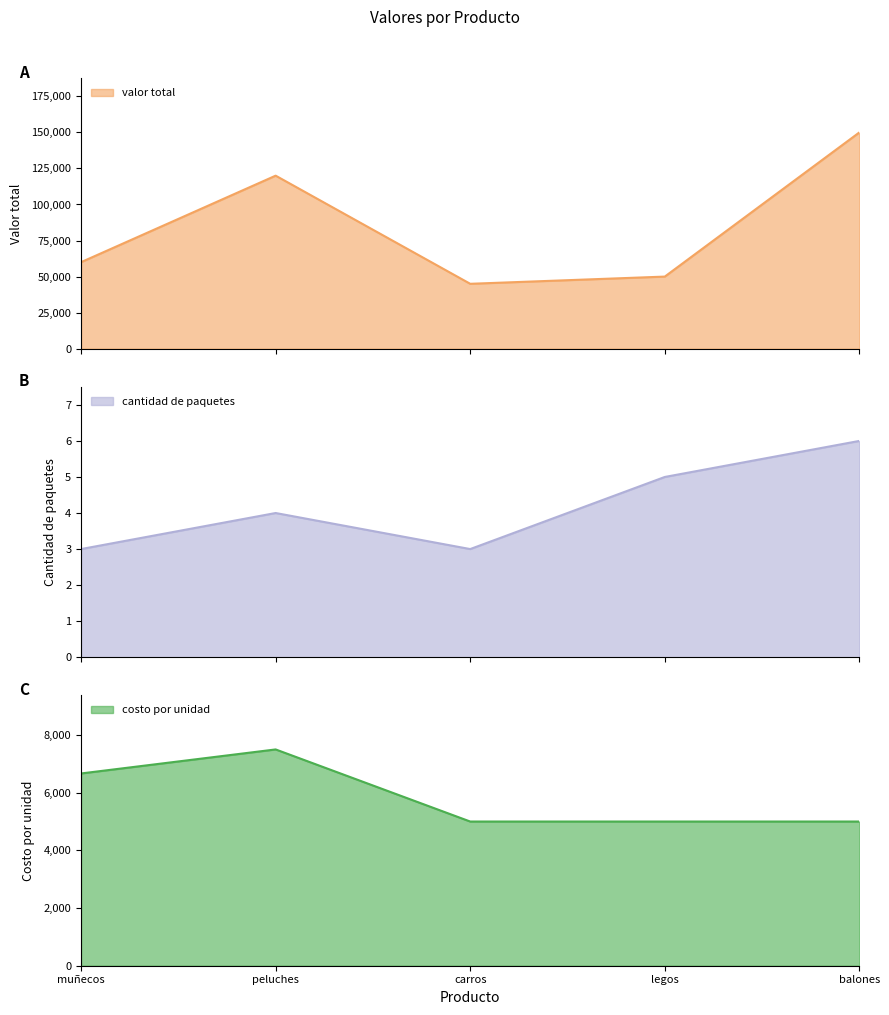

True or false: costo por unidad and cantidad de paquetes cross at least once.

False